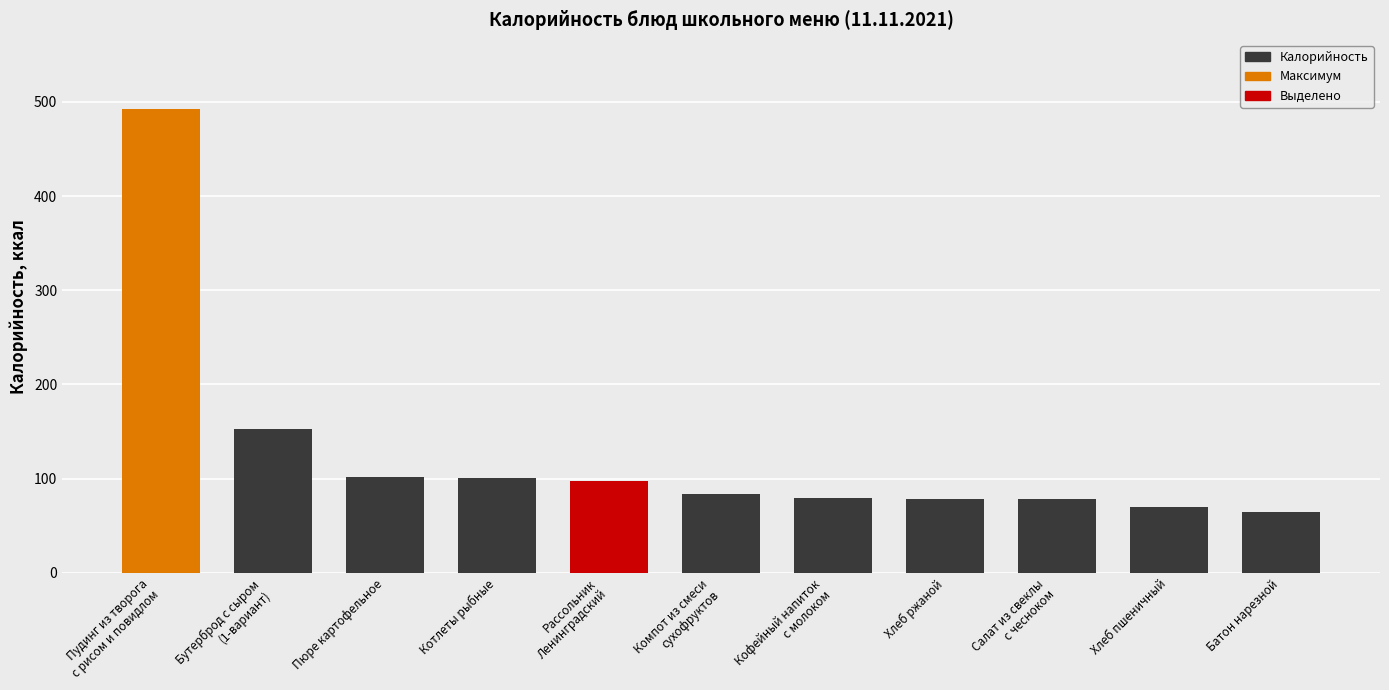

What is the sum of all values?

1399